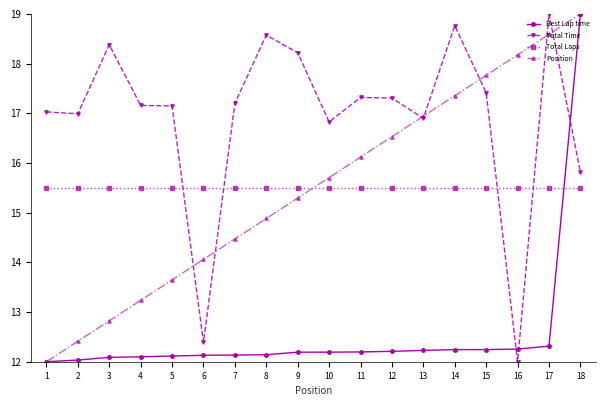

At which label is Total Time closest to 15?

18